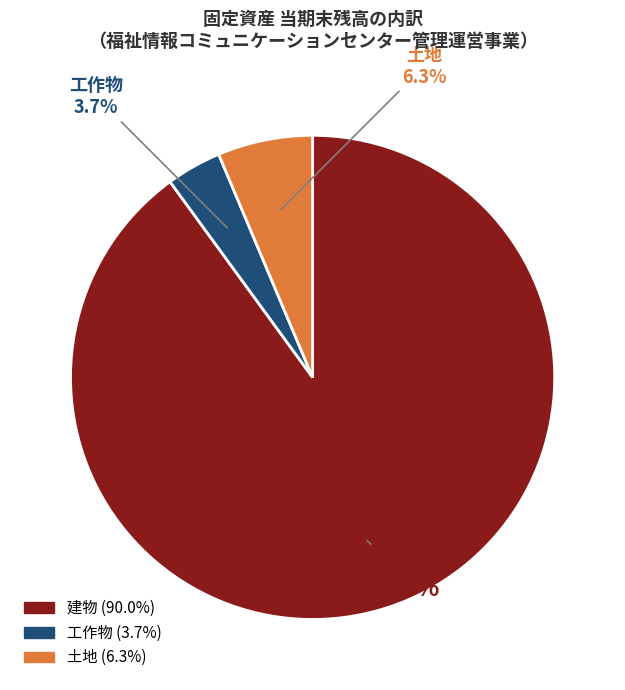

To the nearest percent, what portion does 建物 represent?

90%